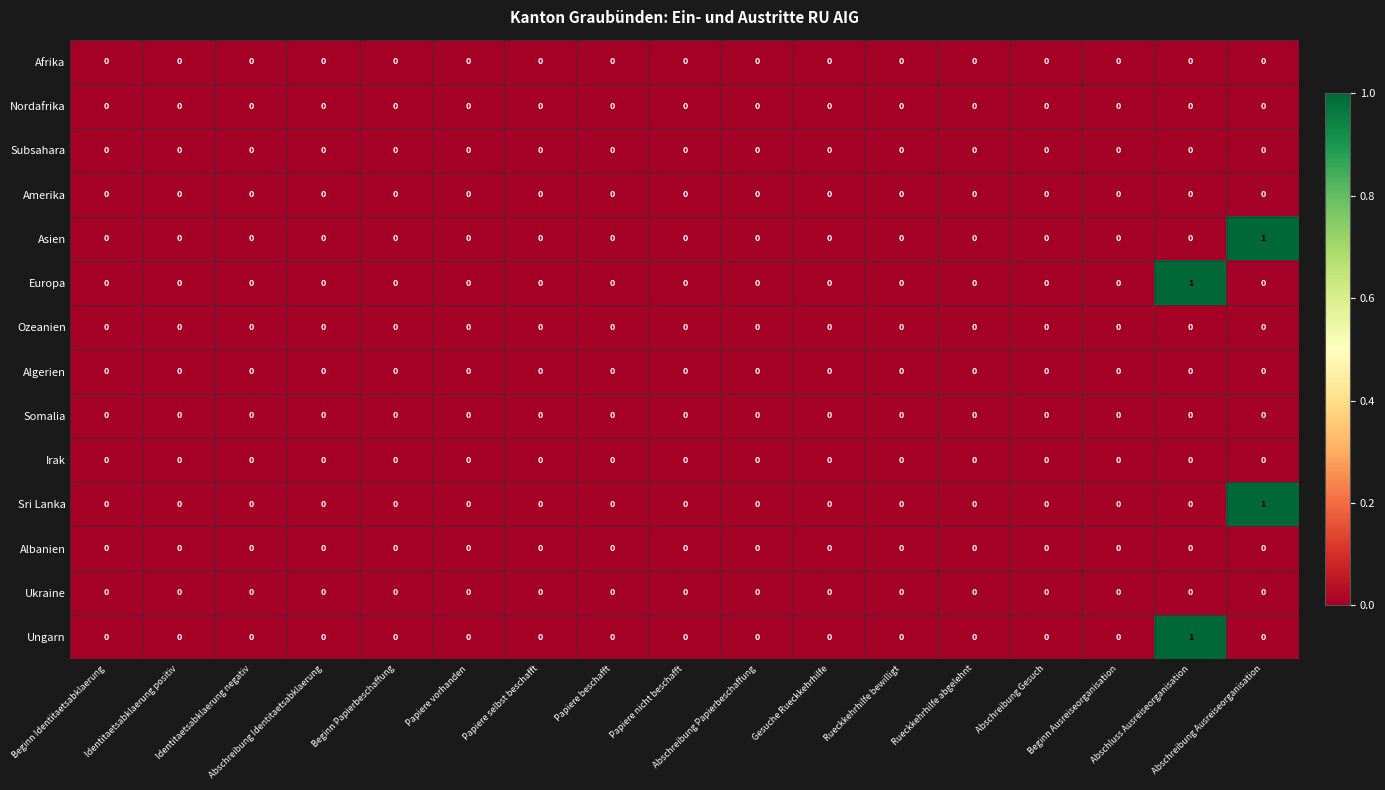

How many Asien values are between 0 and 1?

17